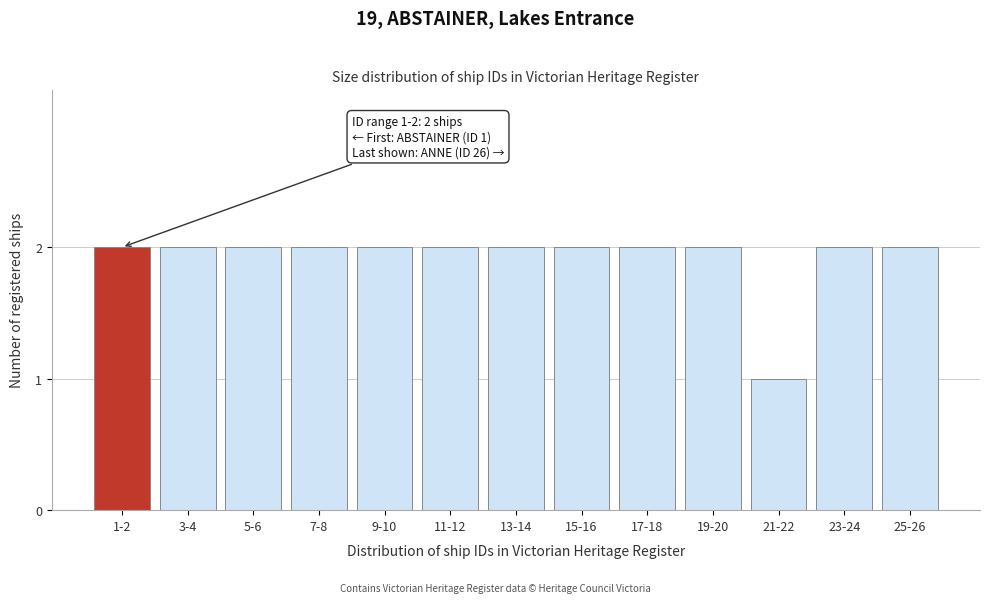

Reading right to left, extract all data points from this chart.

2	2	1	2	2	2	2	2	2	2	2	2	2